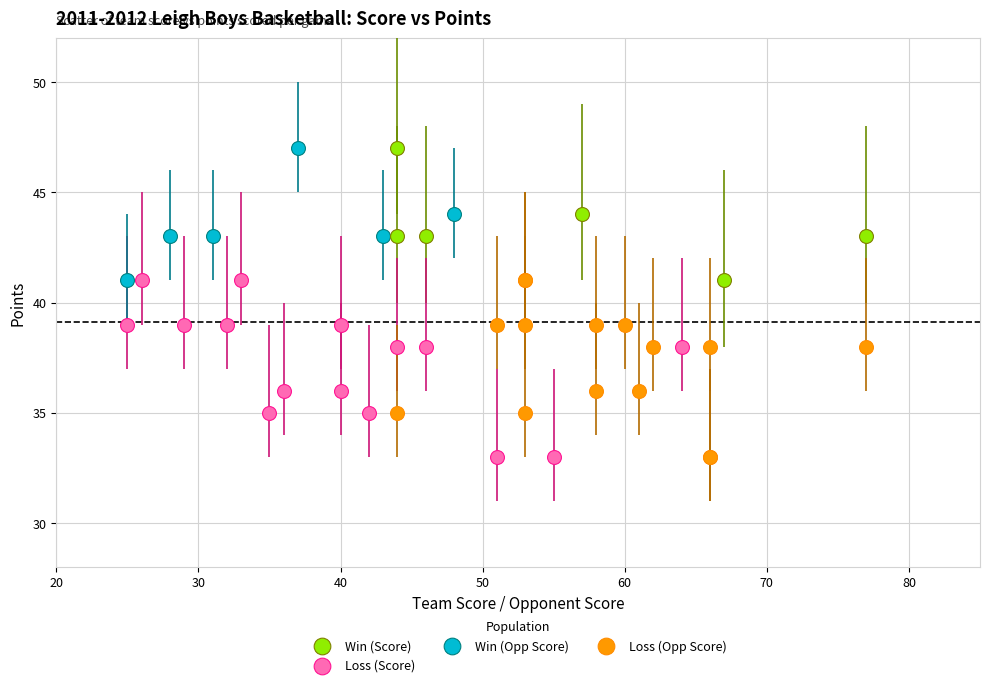

What are all the series names shown in the legend?

Win (Score), Loss (Score), Win (Opp Score), Loss (Opp Score)